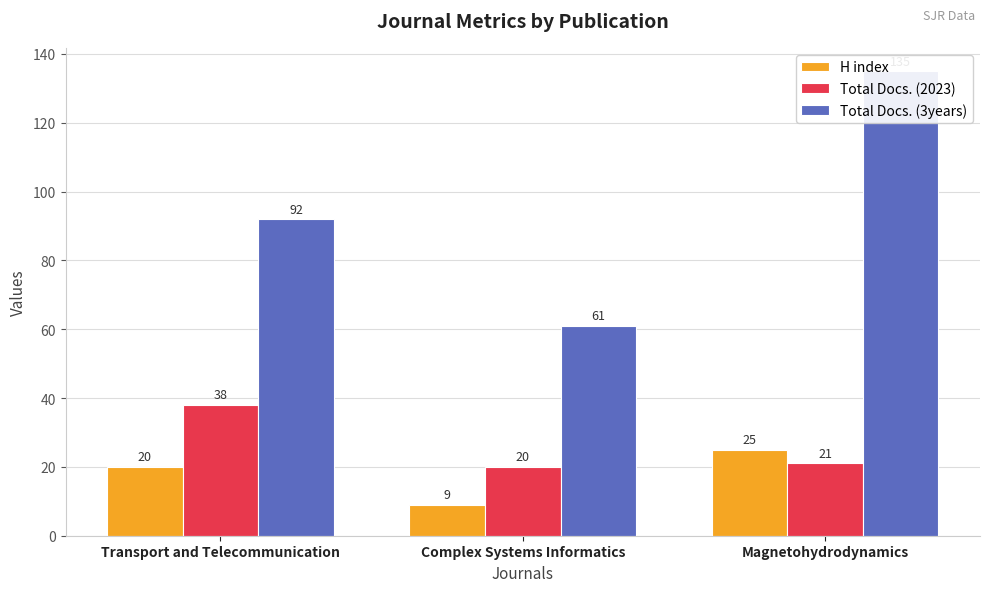

Count the number of categories in the chart.

3